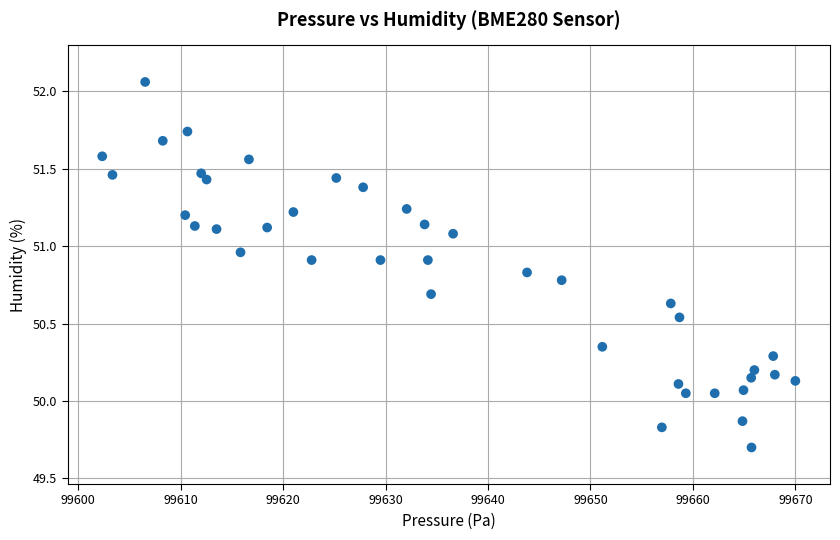

What is the range of Y values (max minus min)?

2.4